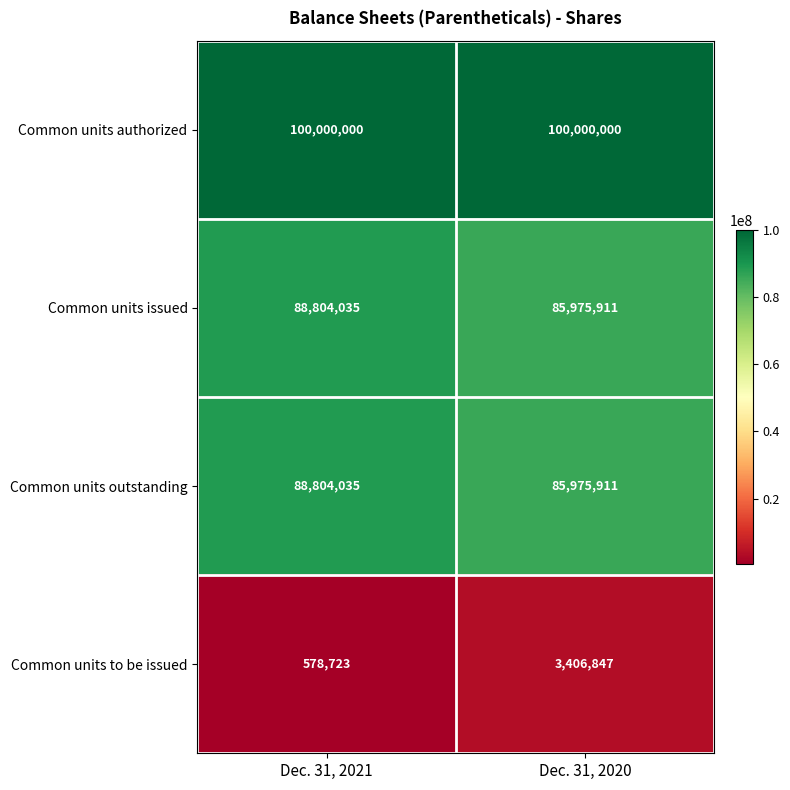

What is the spread (max minus min) of values at Dec. 31, 2020?

96593153